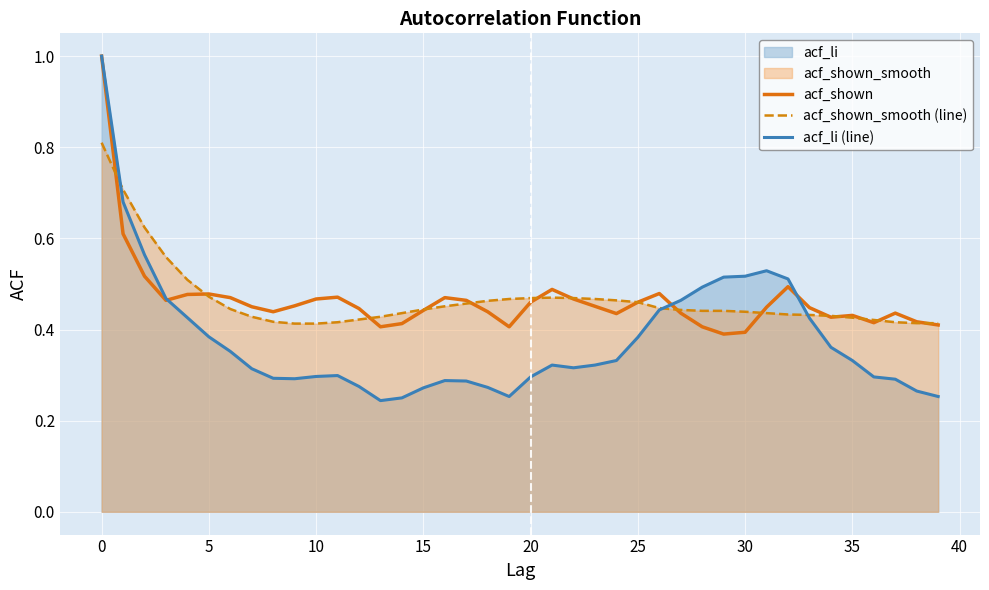

Between 38 and 39, which is larger?

38